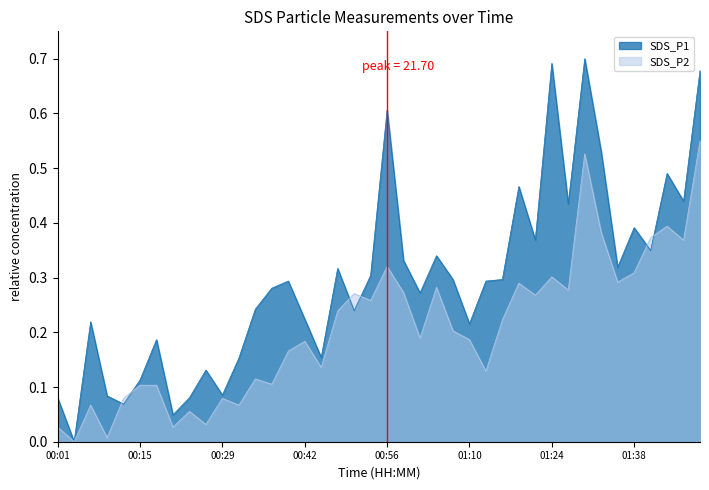

What value does the SDS_P2 series have at 01:05?

0.3